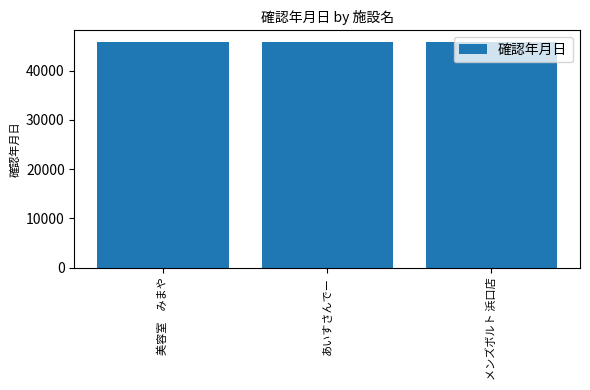

Is it true that the value at あいすさんでー is 66573?

False